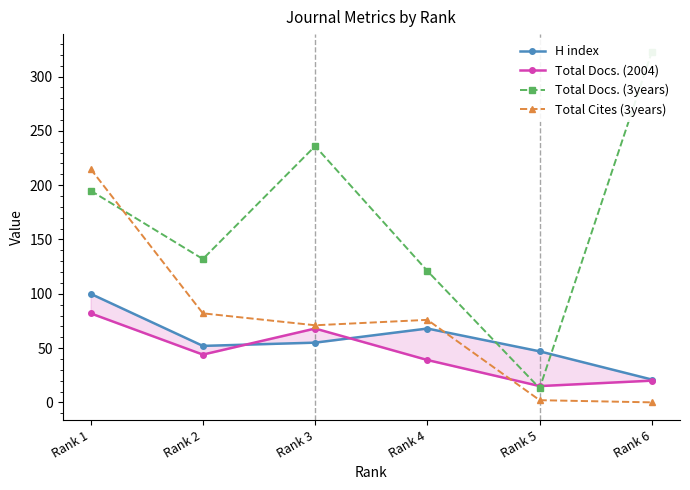

The value of Total Cites (3years) at Rank 4 is 25. True or false?

False